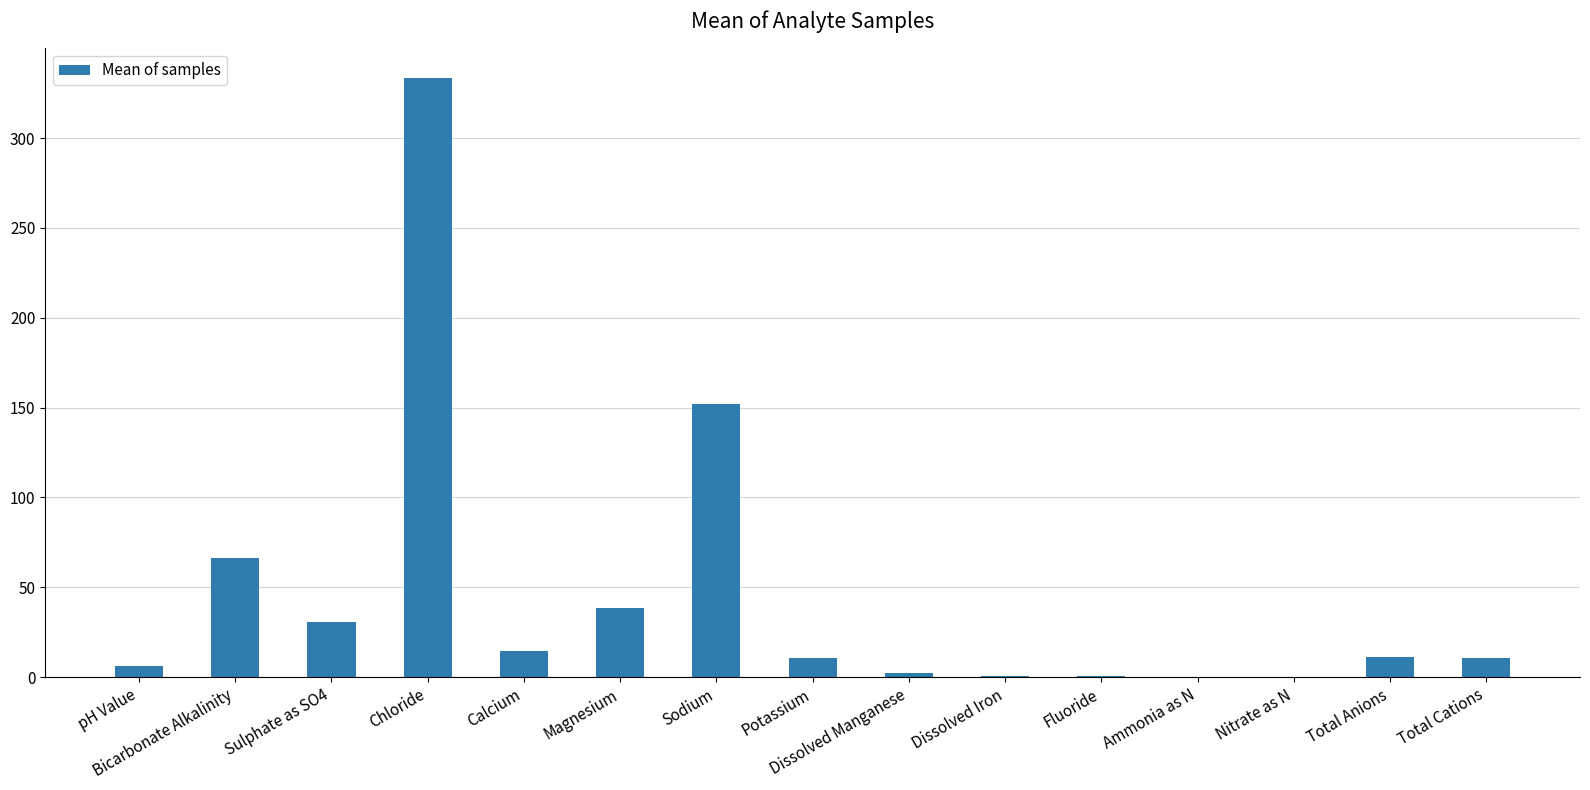

Which category has the highest value across all series?

Chloride